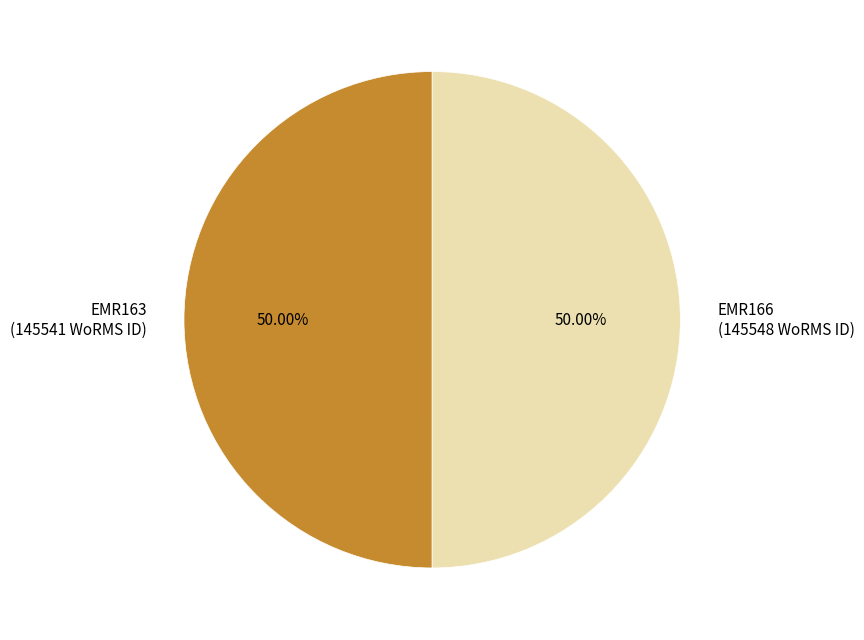

Approximately how many times larger is the value at EMR163 compared to EMR166?

1.0